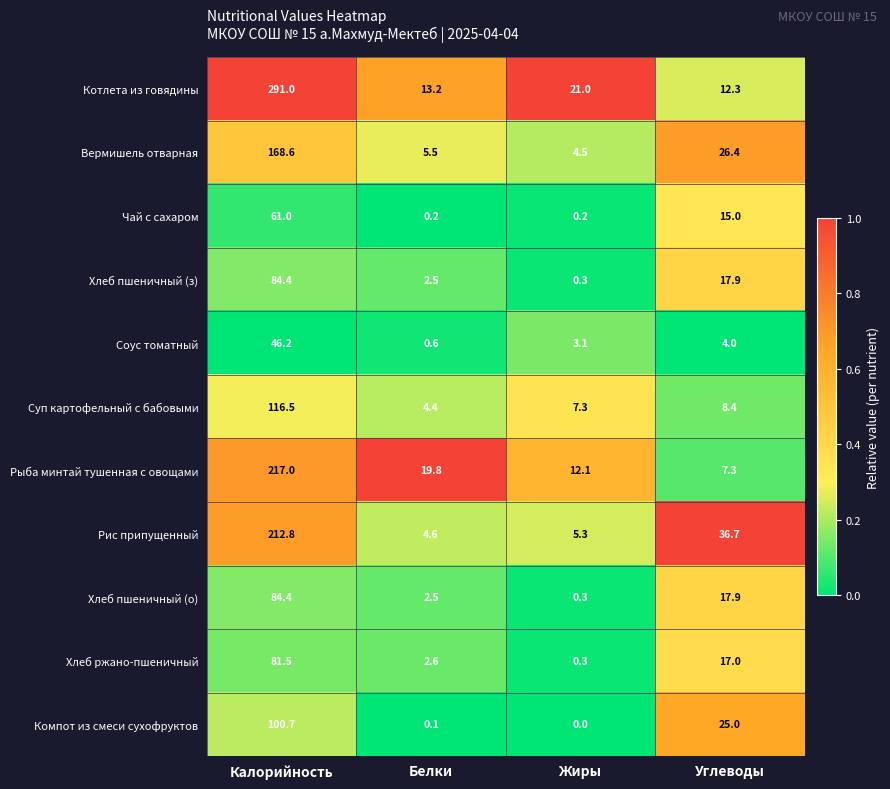

Which category has the lowest value in the Хлеб пшеничный (о) series?

Жиры